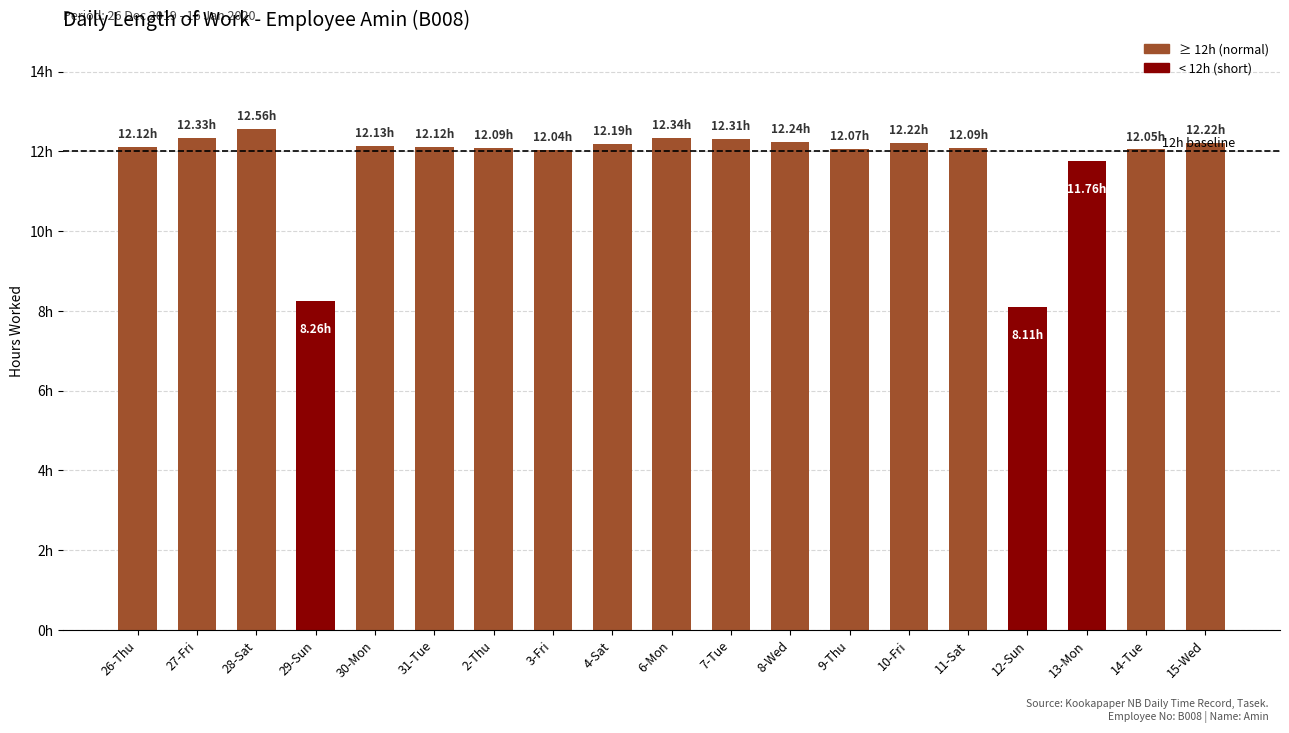

Reading left to right, transcribe all the data shown in this chart.

12.1	12.3	12.6	8.3	12.1	12.1	12.1	12.0	12.2	12.3	12.3	12.2	12.1	12.2	12.1	8.1	11.8	12.1	12.2